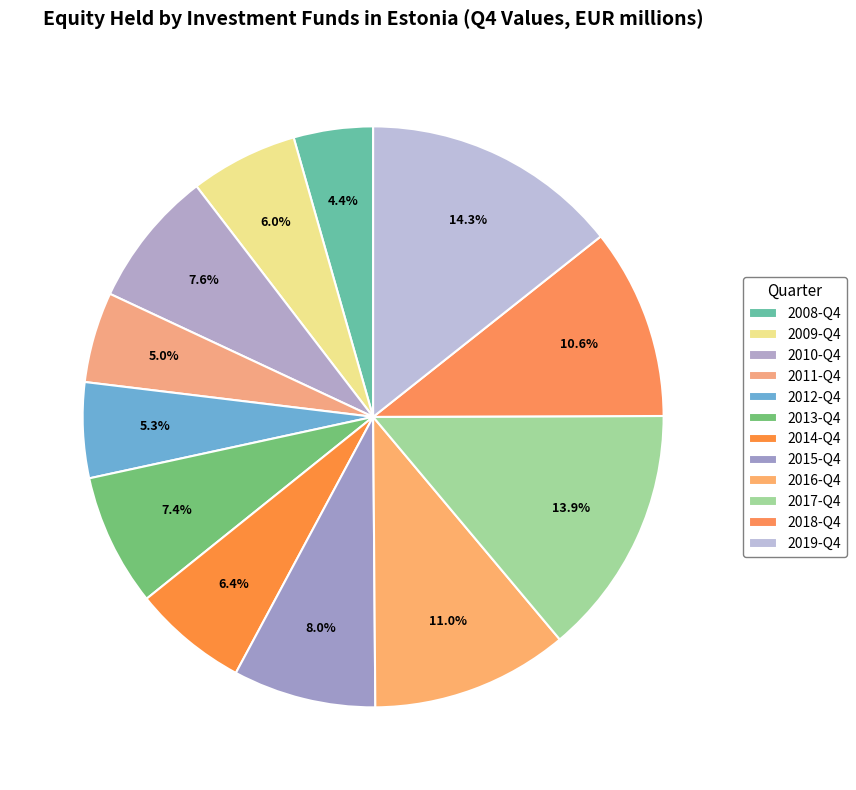

How many segments does this pie chart have?

12